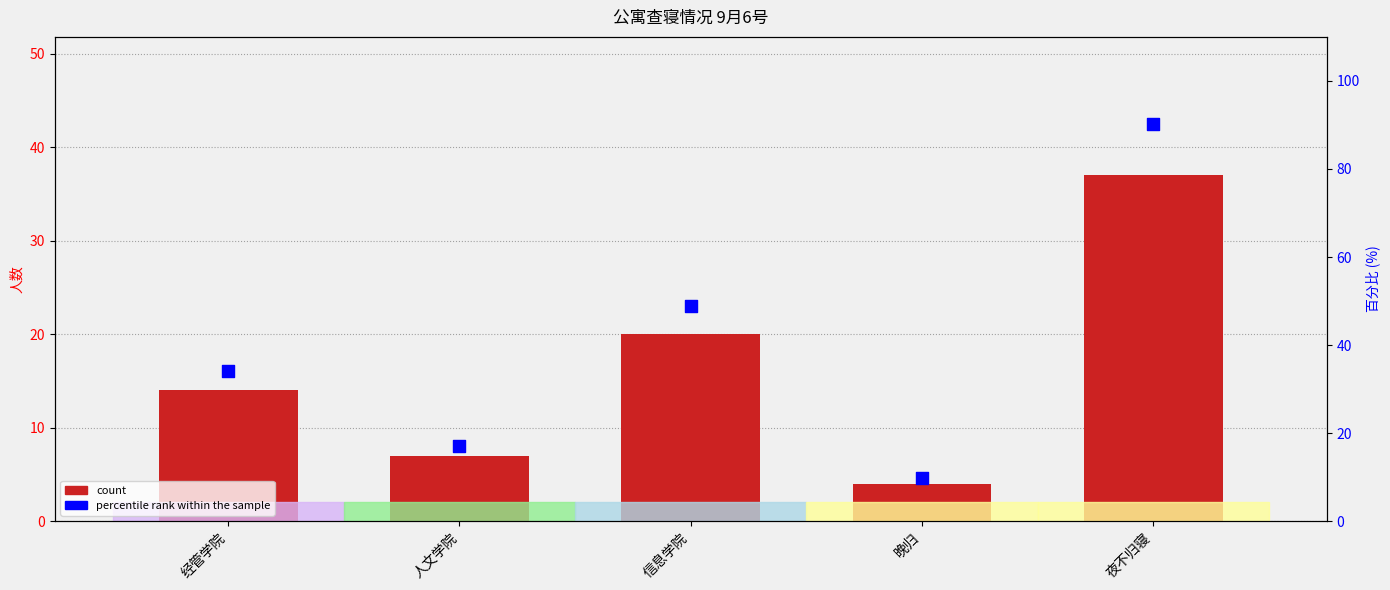

Which series contains the highest Y value?

percentile rank within the sample